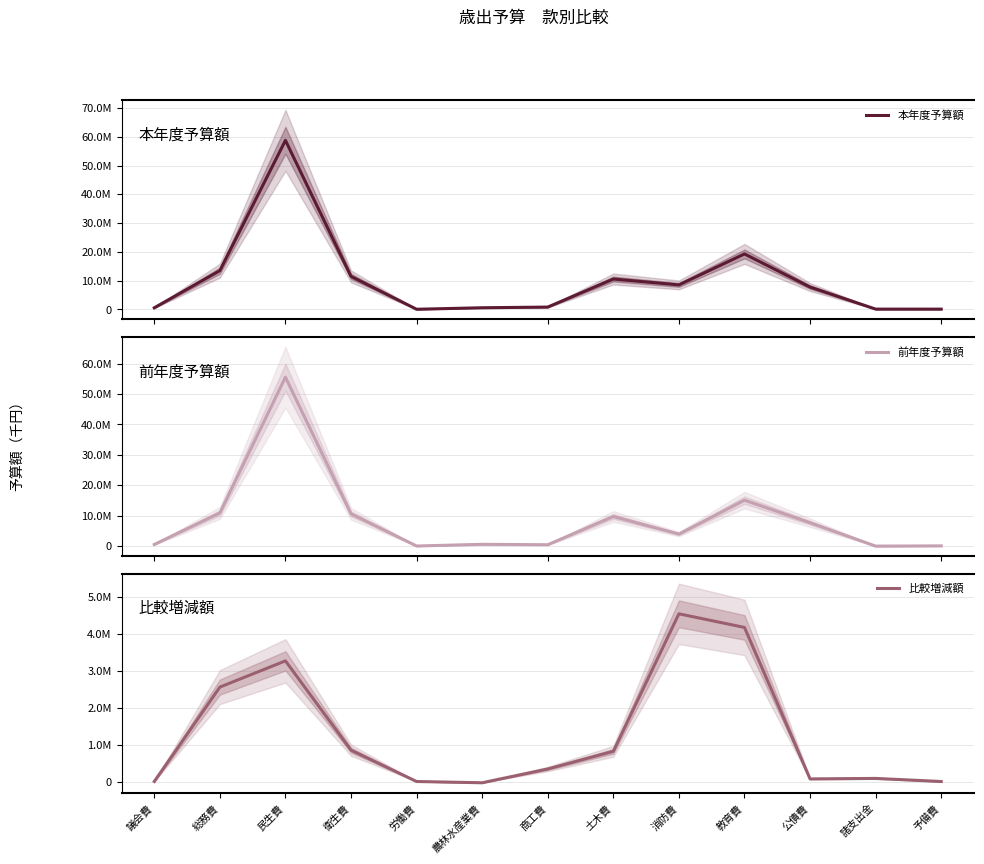

What is the sum of all 比較増減額 values?

16700000